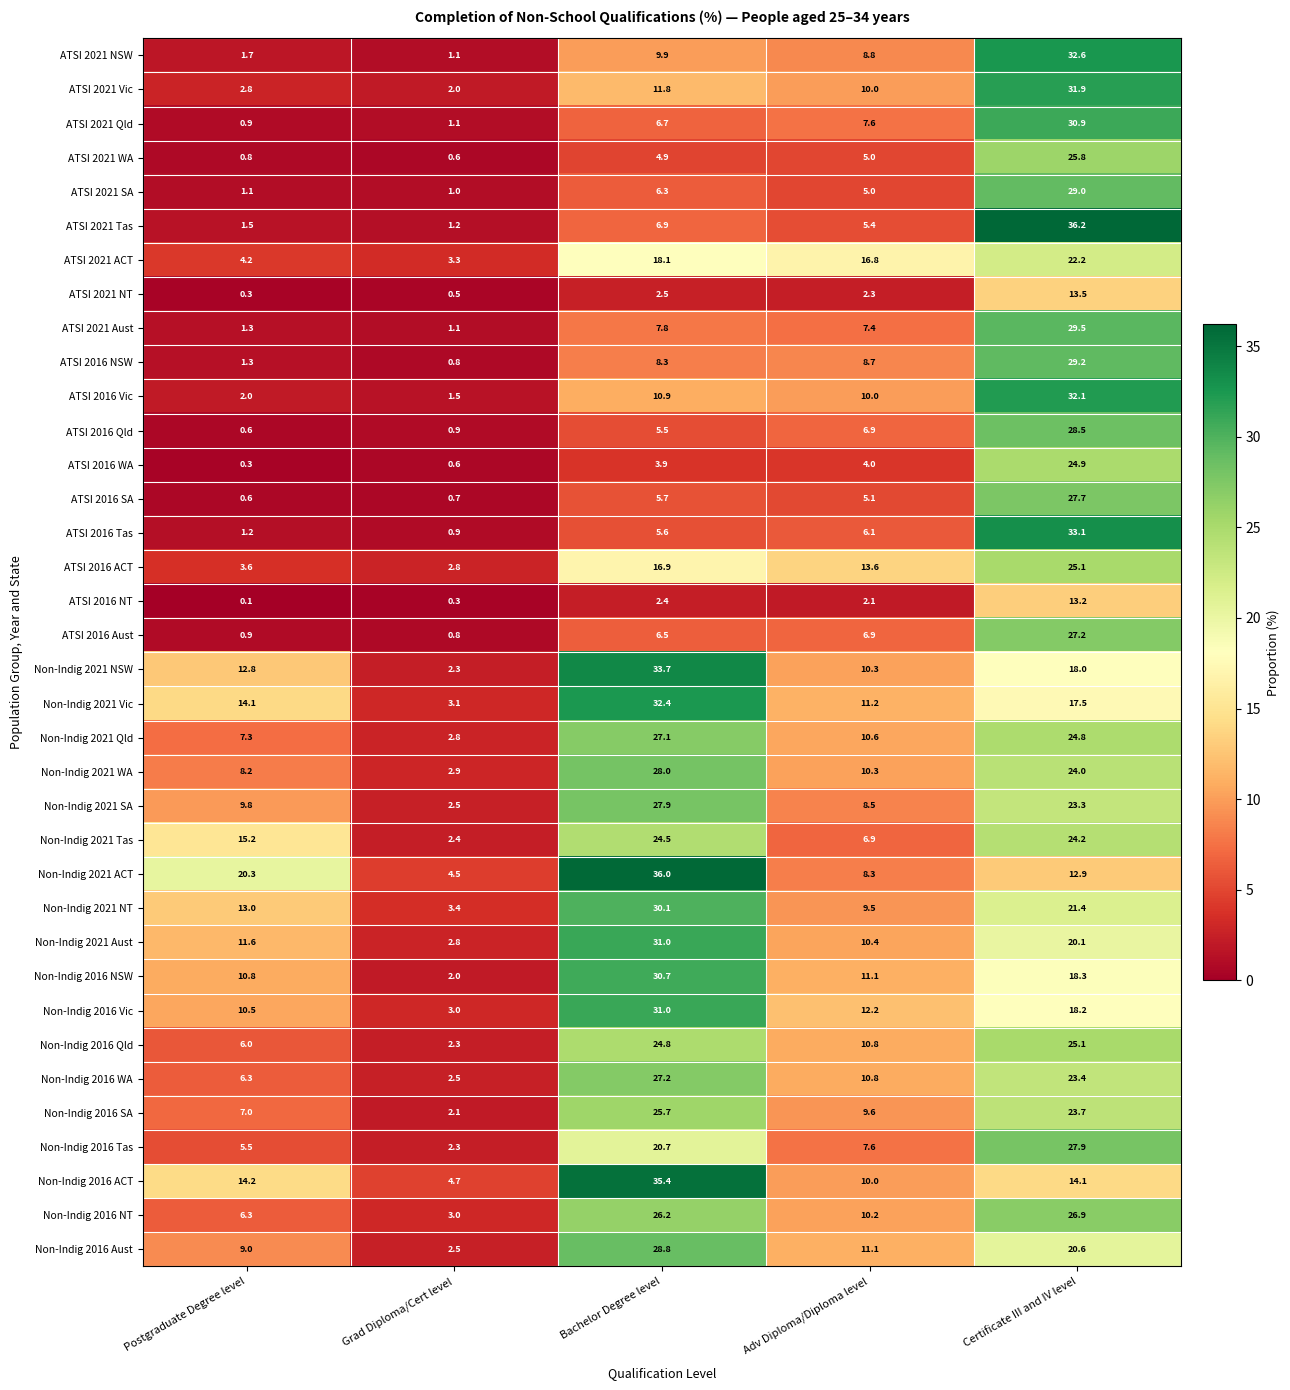

Where is Non-Indig 2021 NSW nearest to the value 18?

Certificate III and IV level